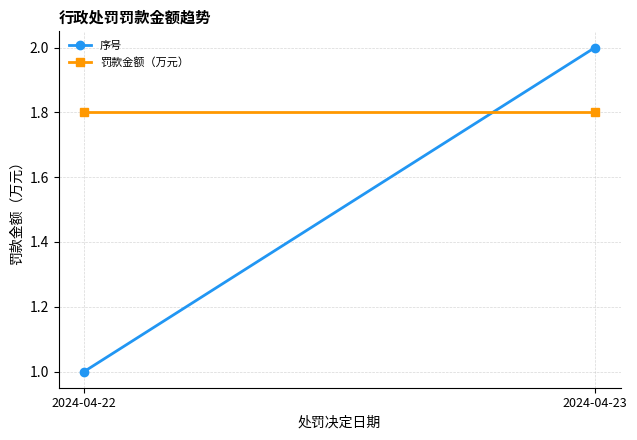

Read the 罚款金额（万元） value at 2024-04-23.

1.8